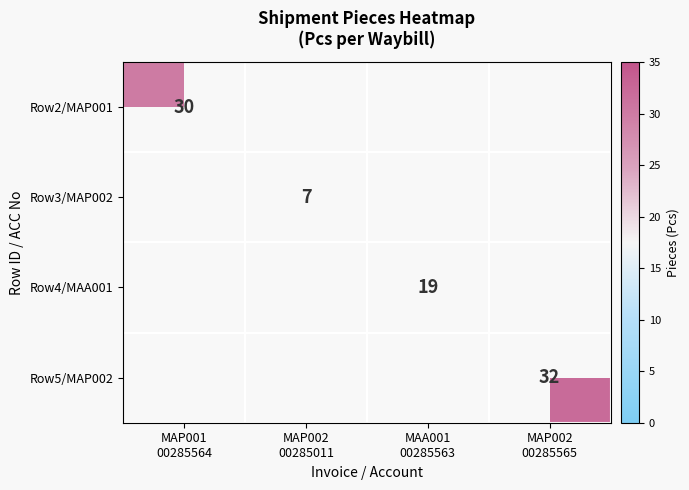

Which category has the lowest value across all series?

MAP002
00285011